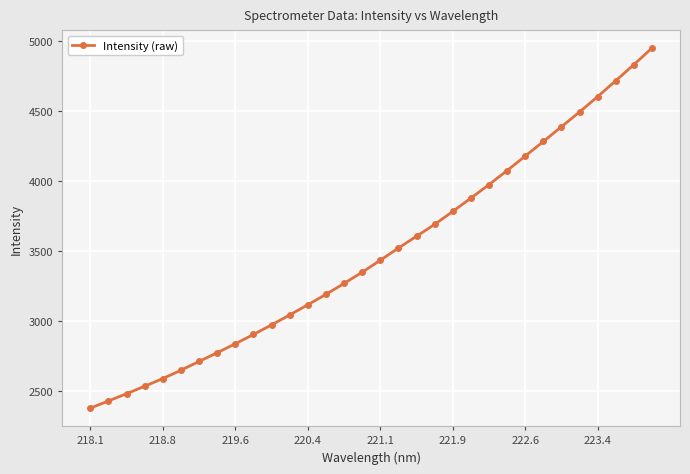

True or false: the data has more than 2 interior local peaks.

False